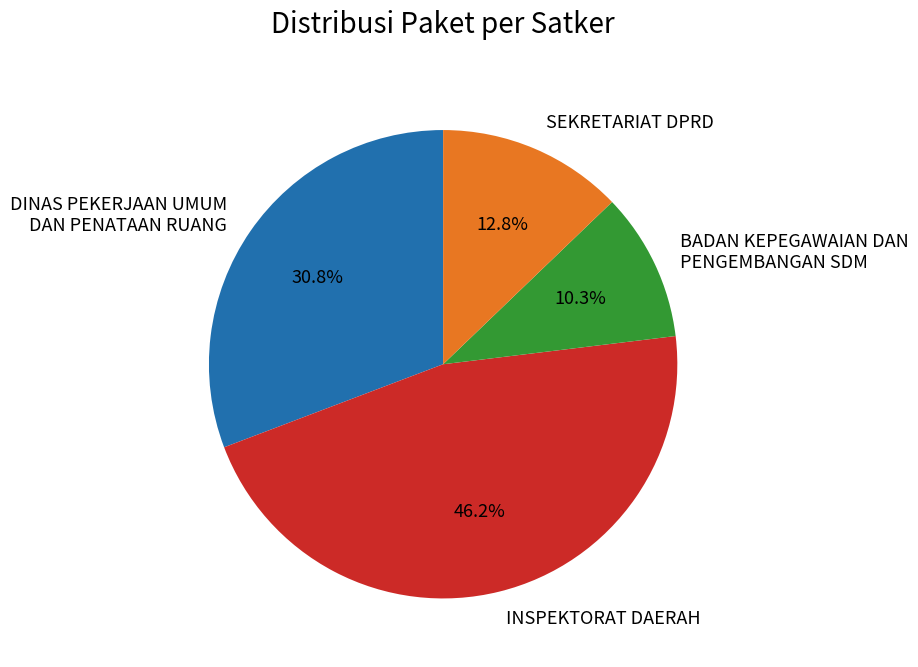

To the nearest percent, what portion does DINAS PEKERJAAN UMUM DAN PENATAAN RUANG represent?

31%